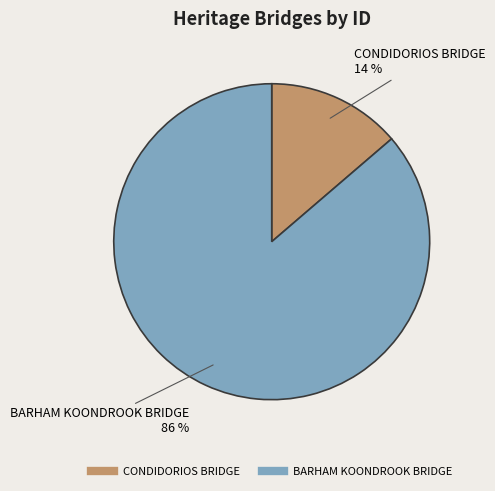

Which has a higher value, CONDIDORIOS BRIDGE or BARHAM KOONDROOK BRIDGE?

BARHAM KOONDROOK BRIDGE